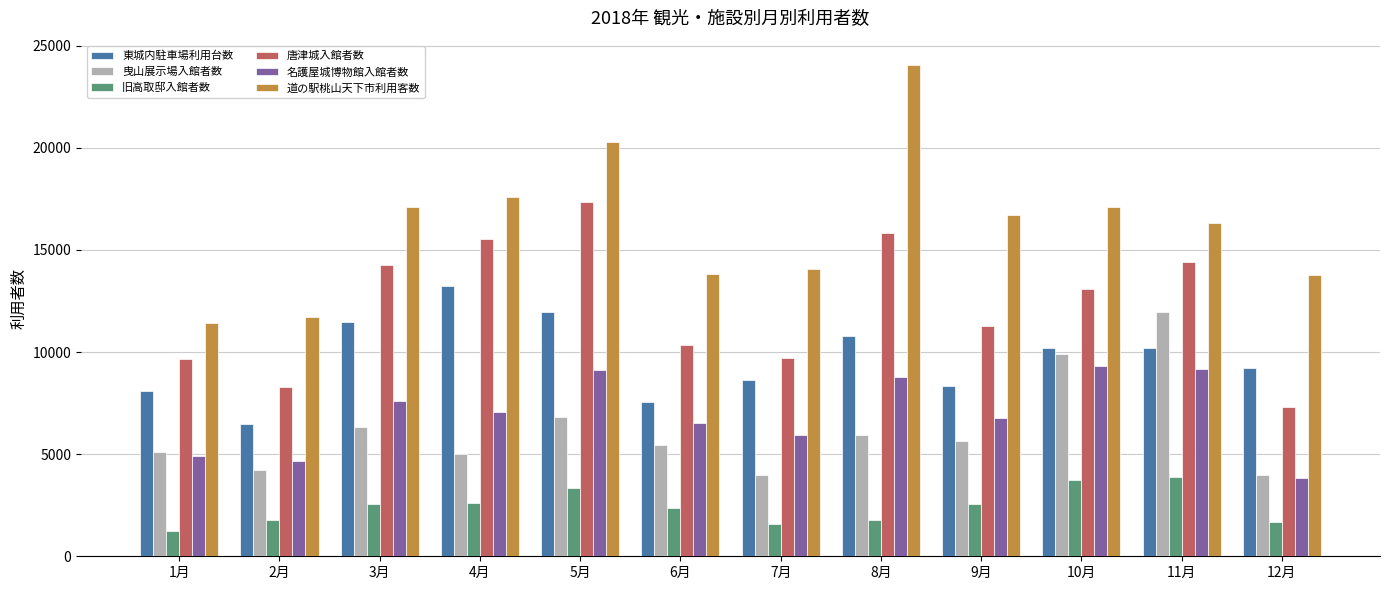

Where does the 道の駅桃山天下市利用客数 series first go above 16723?

3月